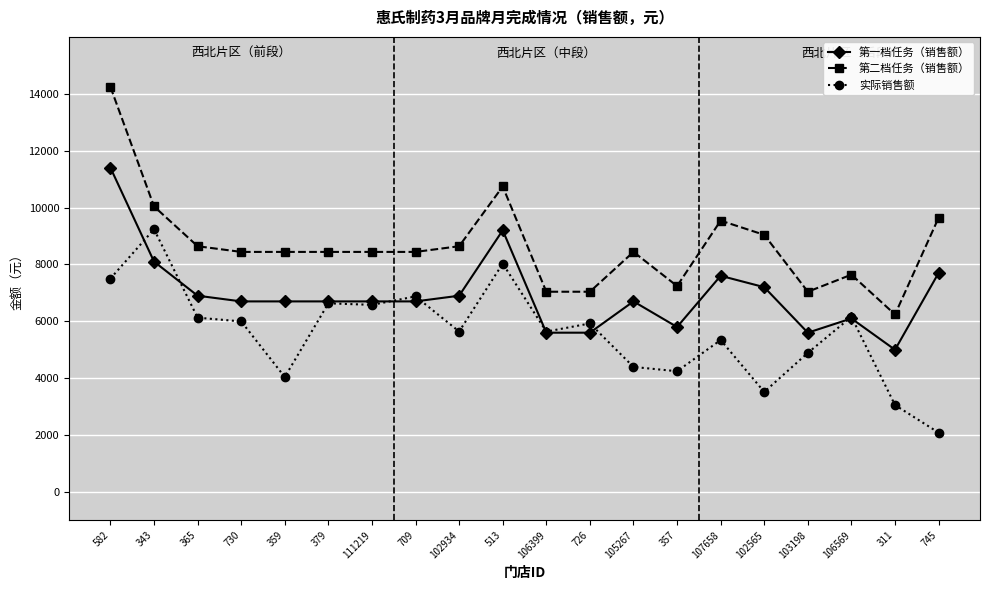

In 实际销售额, how many points are higher than both neighbors (excluding endpoints)?

7